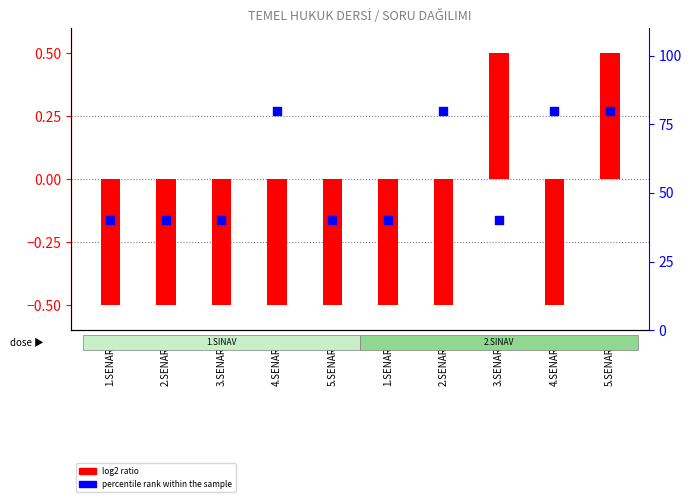

Which series reaches the minimum Y coordinate?

log2 ratio